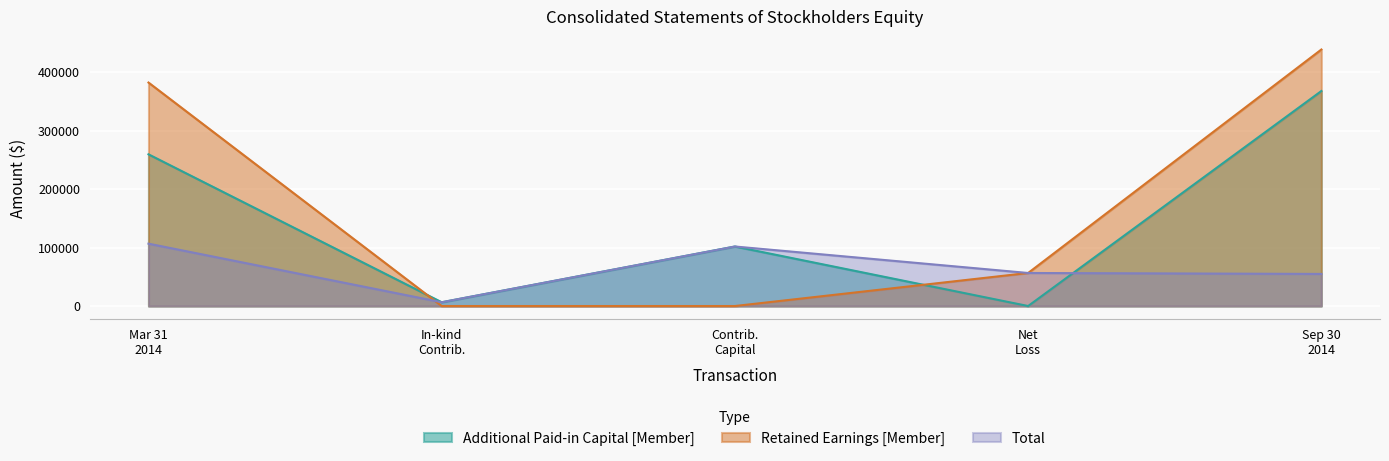

Which series has the largest range (max minus min)?

Retained Earnings [Member]